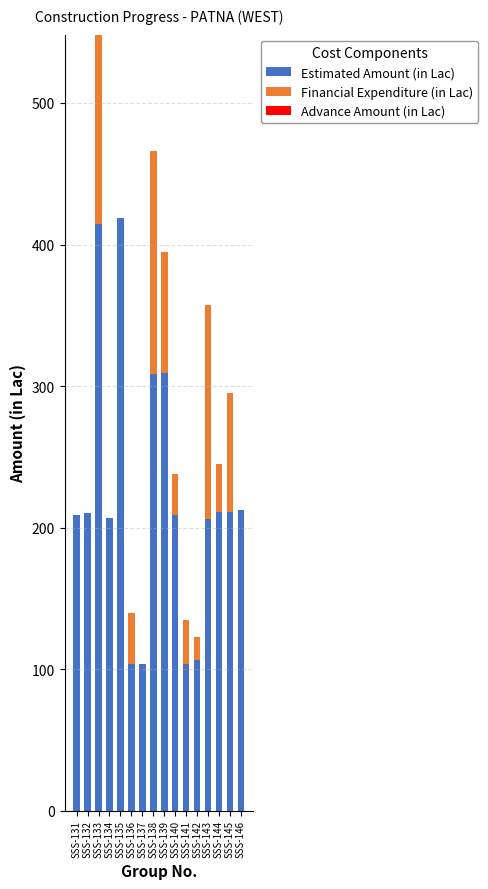

At which category is the sum across all series the highest?

SSS-133